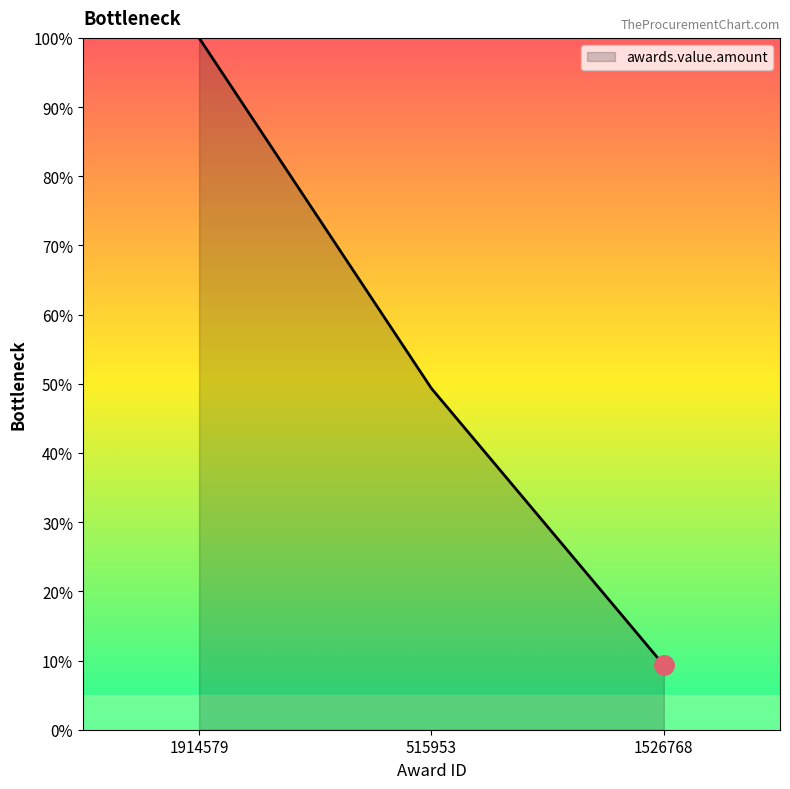

Between 515953 and 1526768, which is larger?

515953